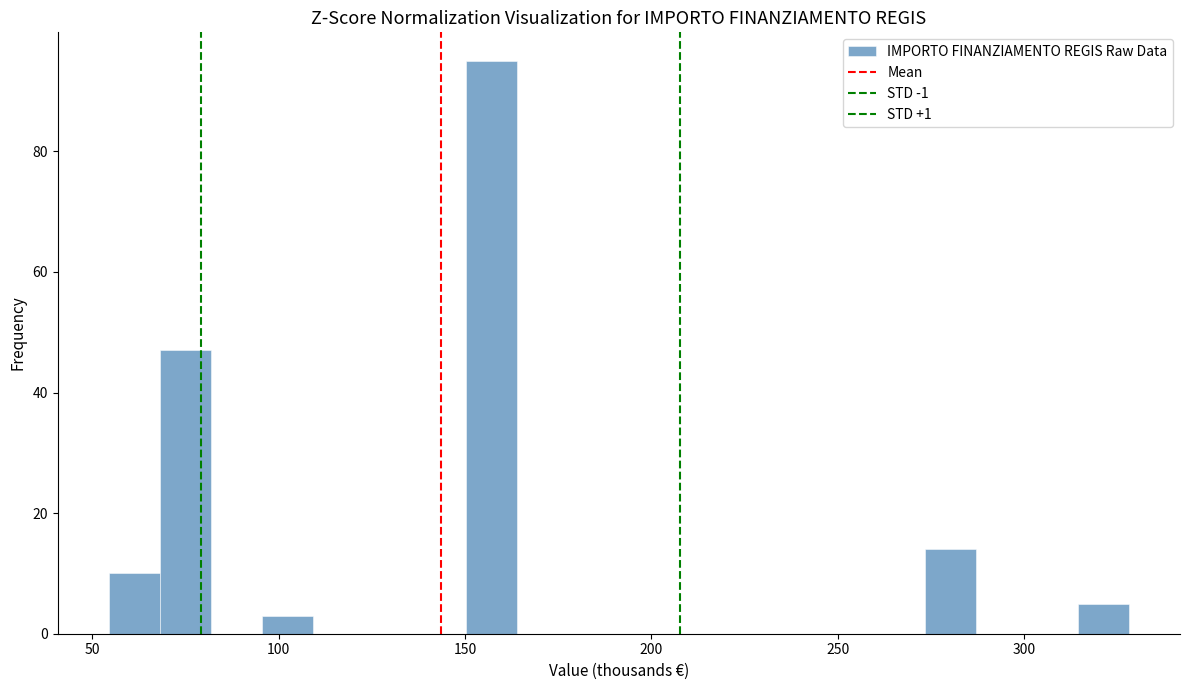

Around what value on the x-axis is the tallest bar? Give the approximate position of its centre, as read against the axis.

155